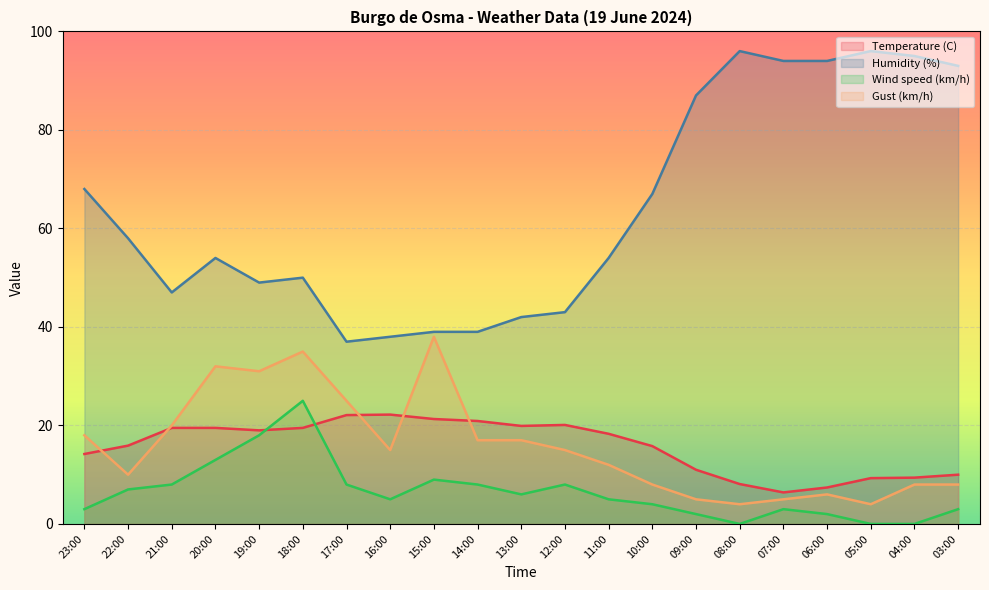

How many values in the Gust (km/h) series are below 15?

10